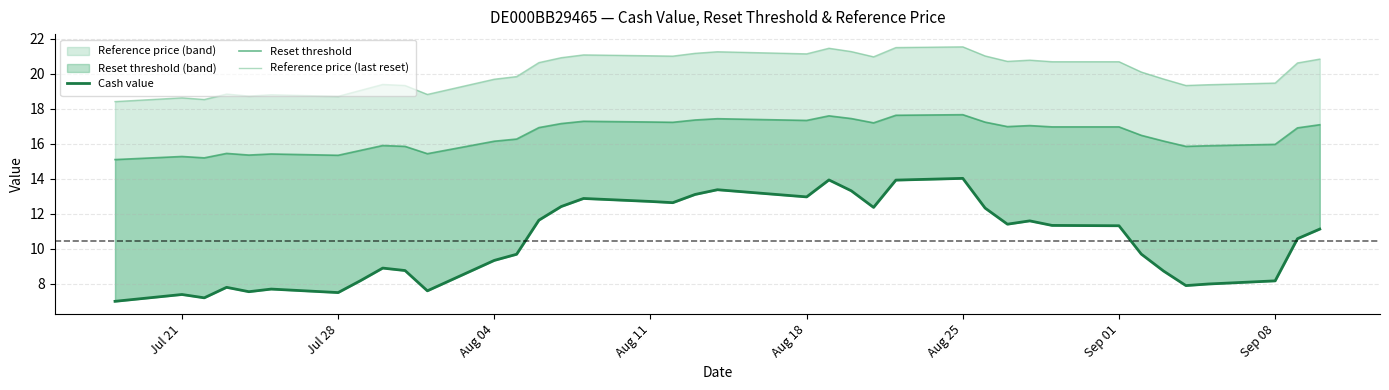

The value of Reference price (last reset) at Jul 21 is 25.0. True or false?

False